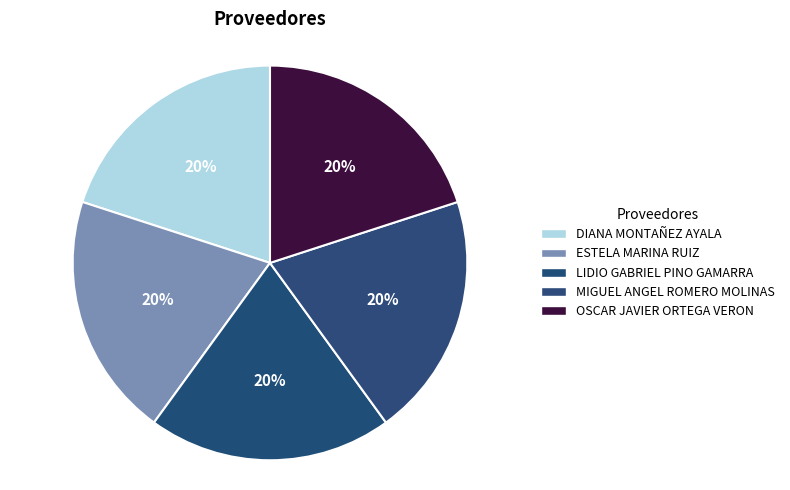

True or false: ESTELA MARINA RUIZ accounts for 20% of the total.

True